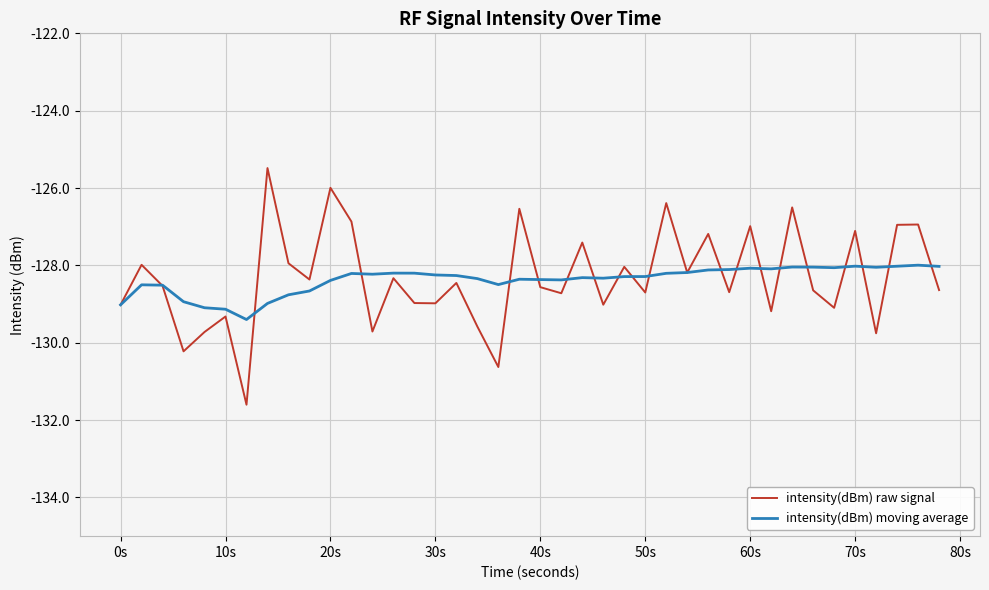

Does the chart display data point markers on the line(s)?

No